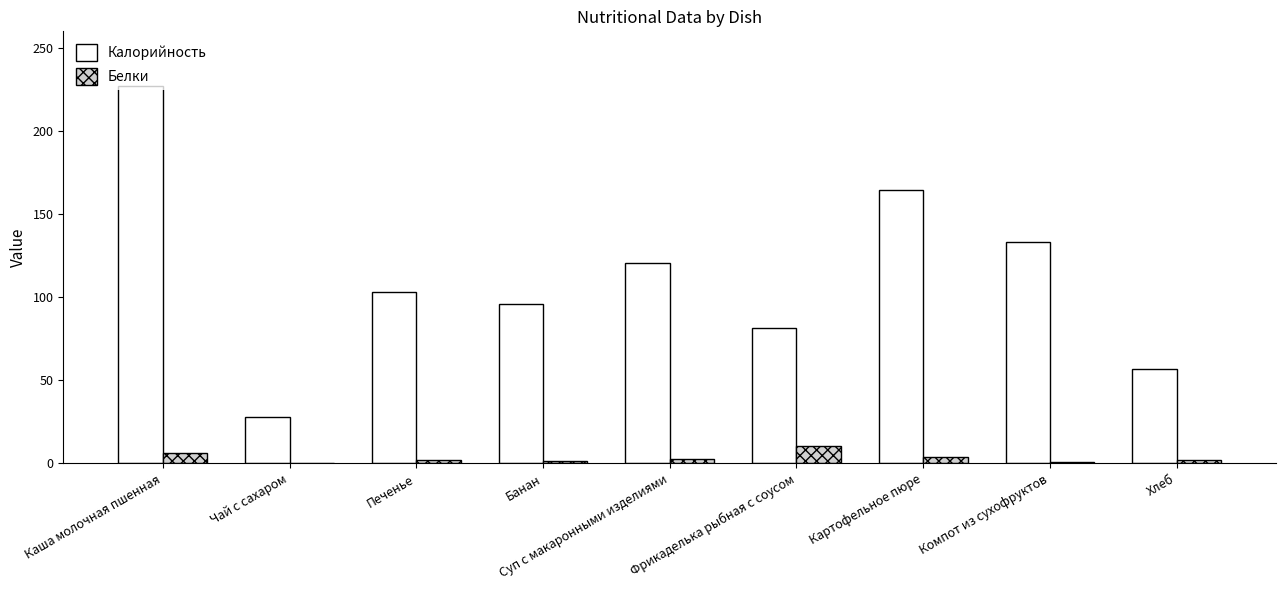

Which series has the widest spread of values?

Калорийность